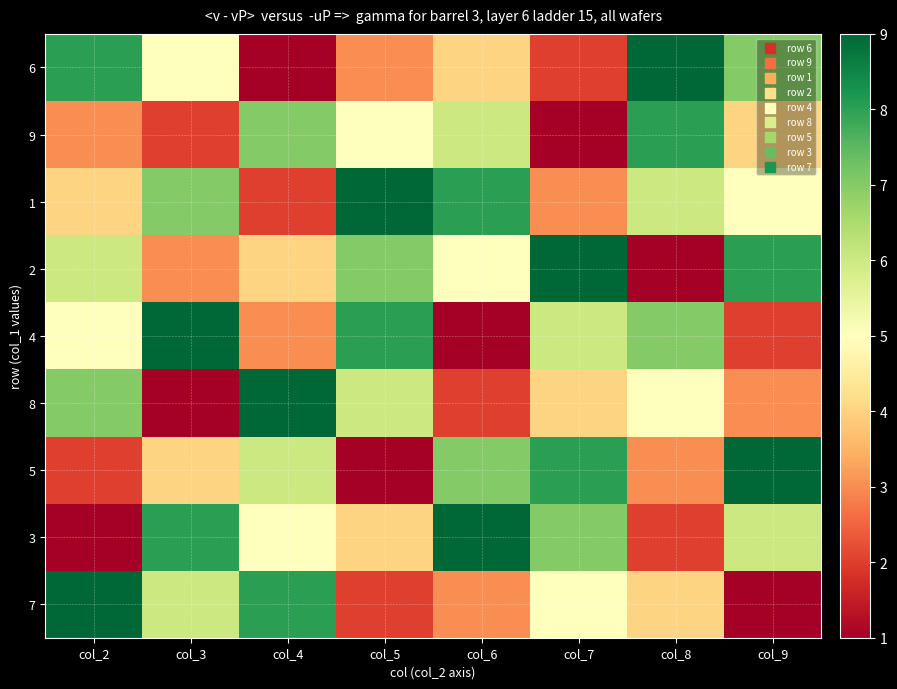

How many series are shown in this chart?

9